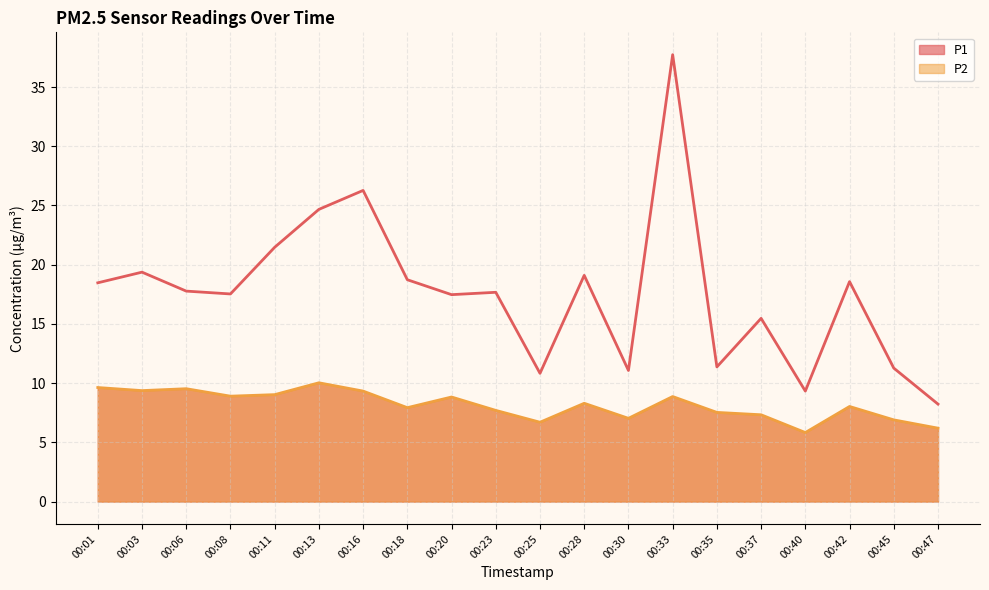

True or false: P2 and P1 intersect in this chart.

False